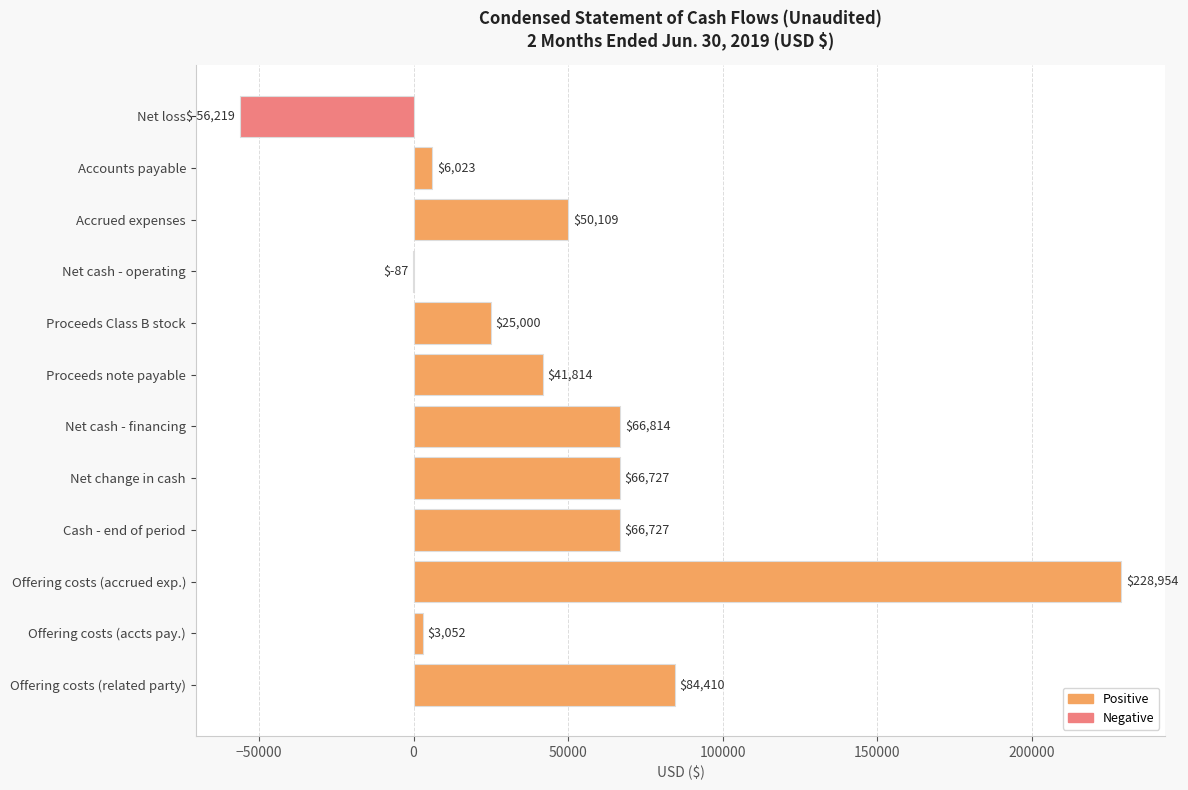

What is the greatest value displayed?

228954